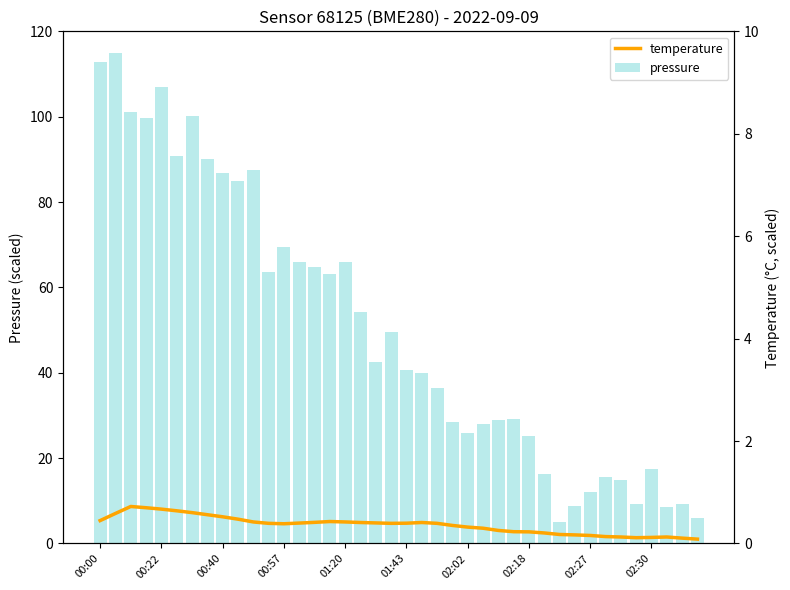

Is it true that temperature equals 4.0 at 01:43?

False